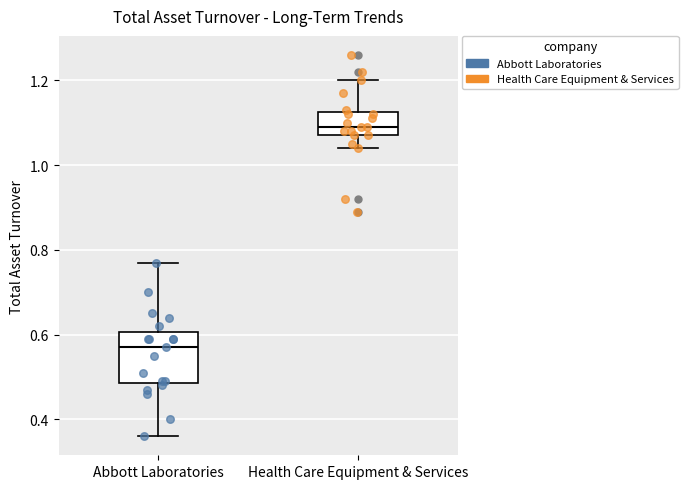

Reading left to right, read every box against the y-axis: the position of its median line, the range the box covers, and the ends of its whiskers. The values are not printed on the chart, so give them approximately, as read against the axis.

Abbott Laboratories: median 0.58, box 0.48 to 0.60, whiskers 0.36 to 0.78
Health Care Equipment & Services: median 1.10, box 1.08 to 1.12, whiskers 1.04 to 1.20